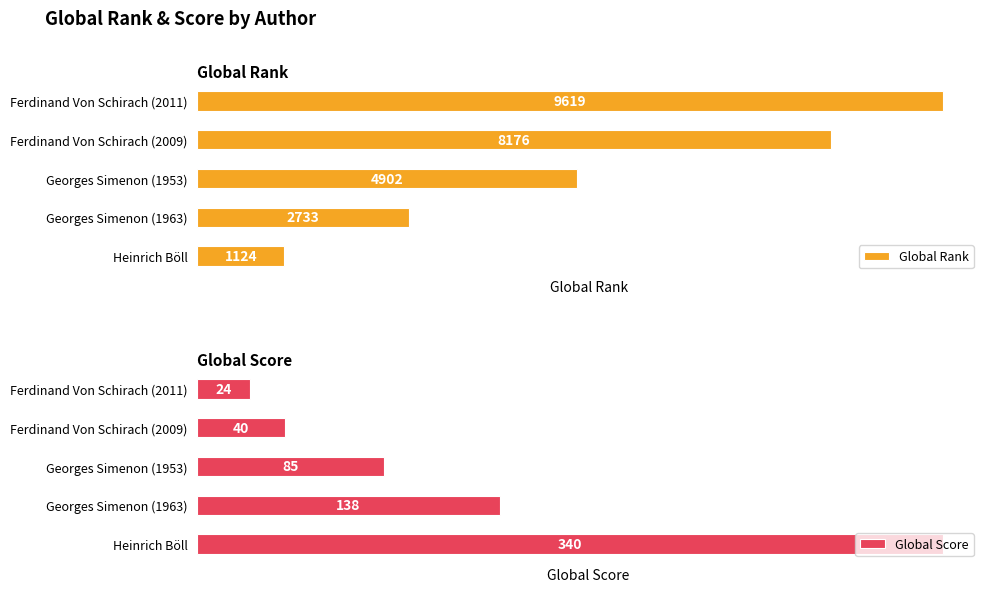

At which label is Global Rank closest to 5371?

Georges Simenon (1953)